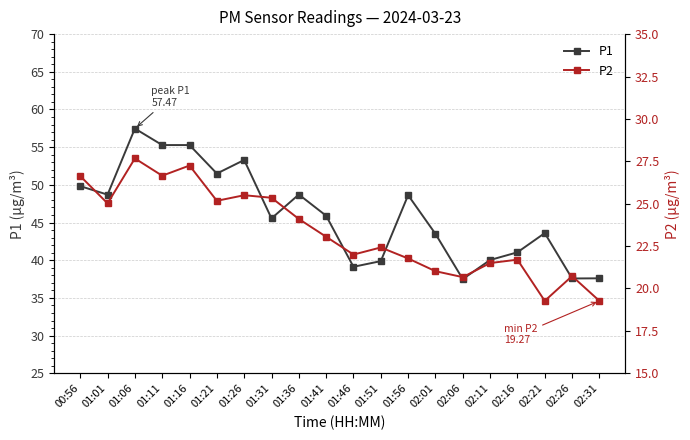

What is the value of the P1 point at the 20th from the left?

37.6